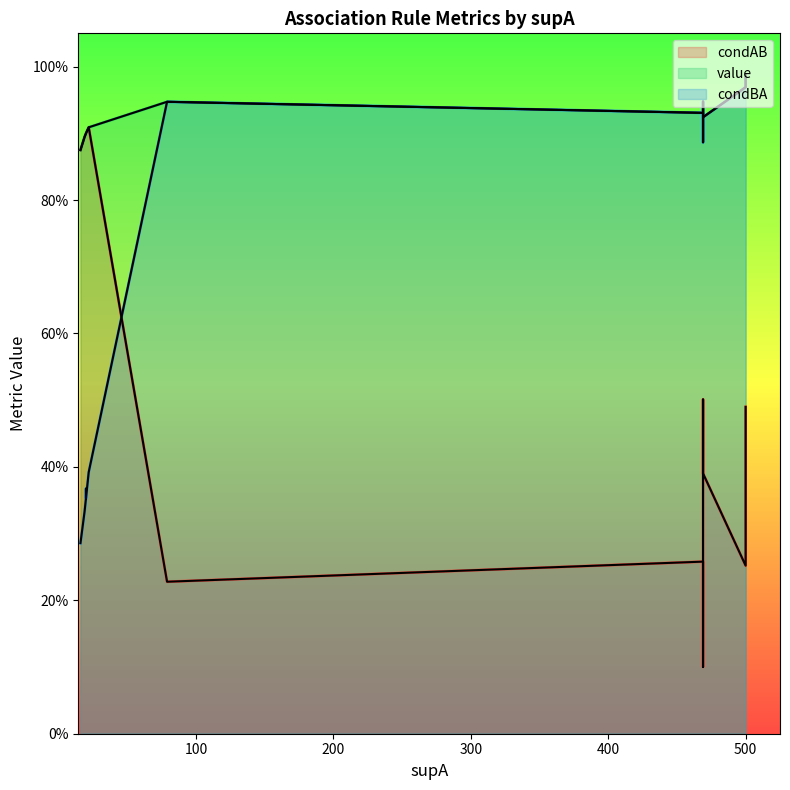

What are all the series names shown in the legend?

condAB, value, condBA